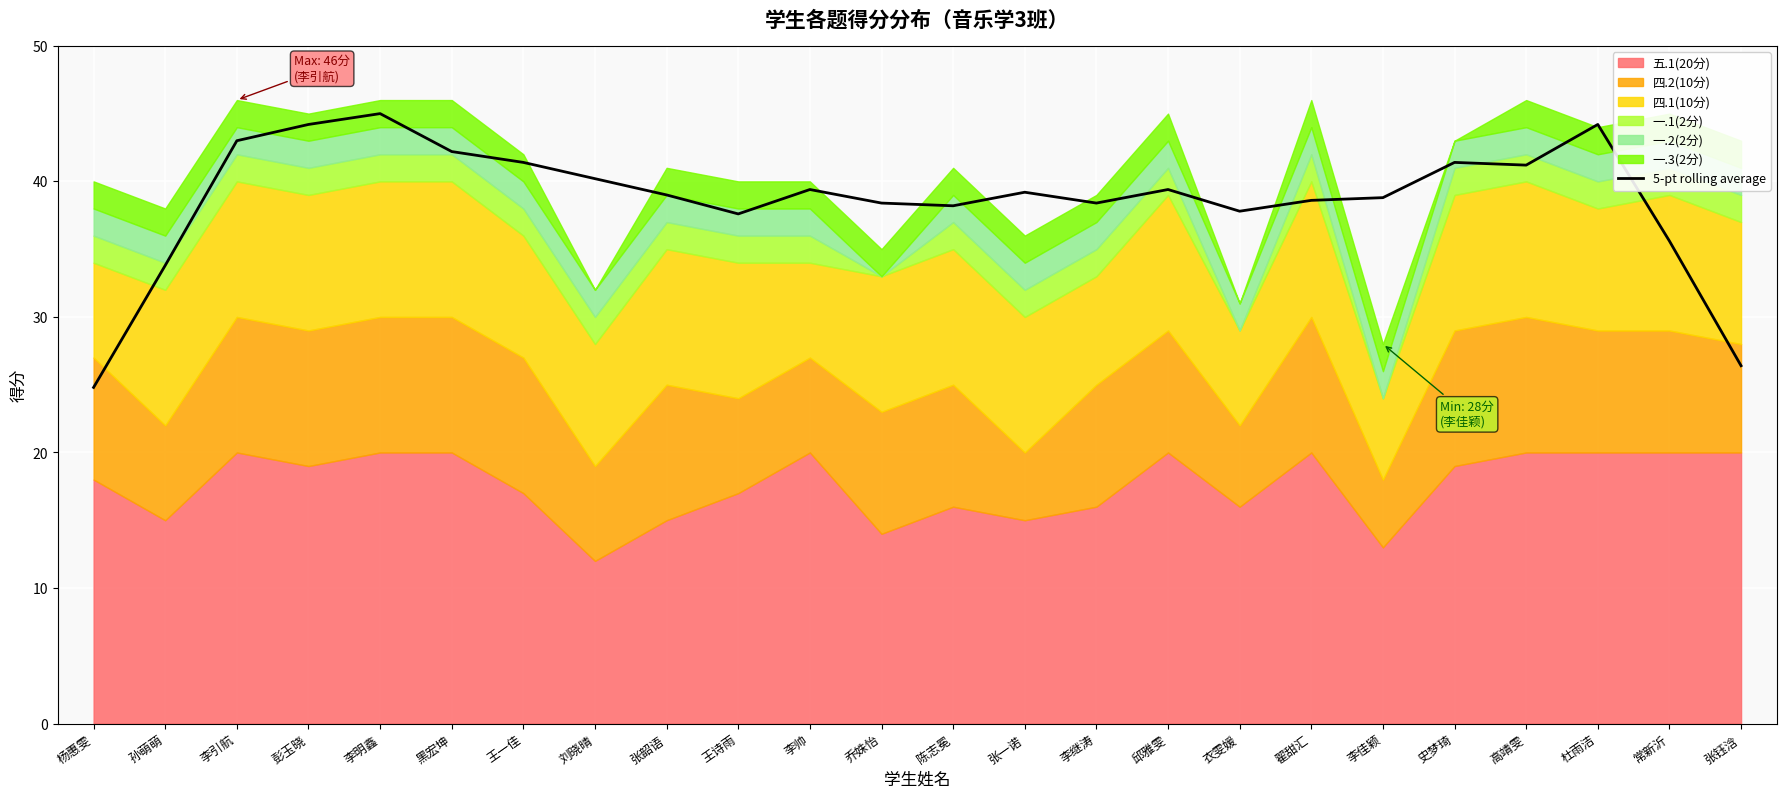

How many data points does each series have?

24